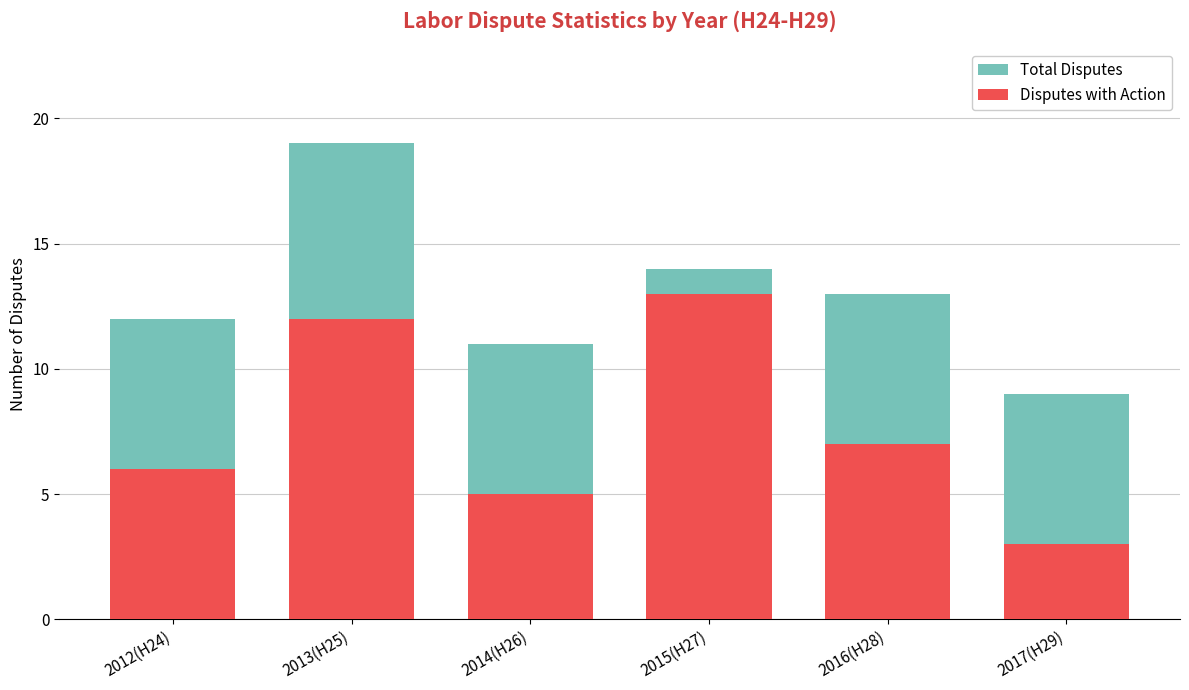

Rank the series by their maximum value, from highest to lowest.

Total Disputes, Disputes with Action